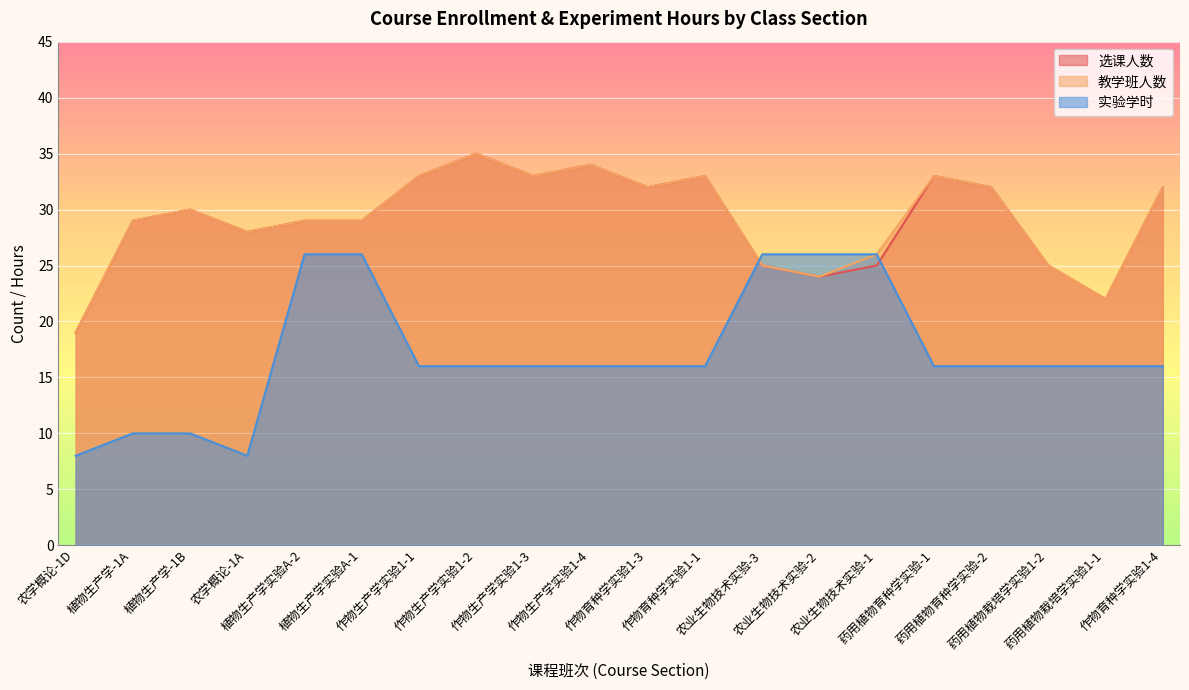

Rank the series at 作物生产学实验1-2 from highest to lowest value.

选课人数, 教学班人数, 实验学时